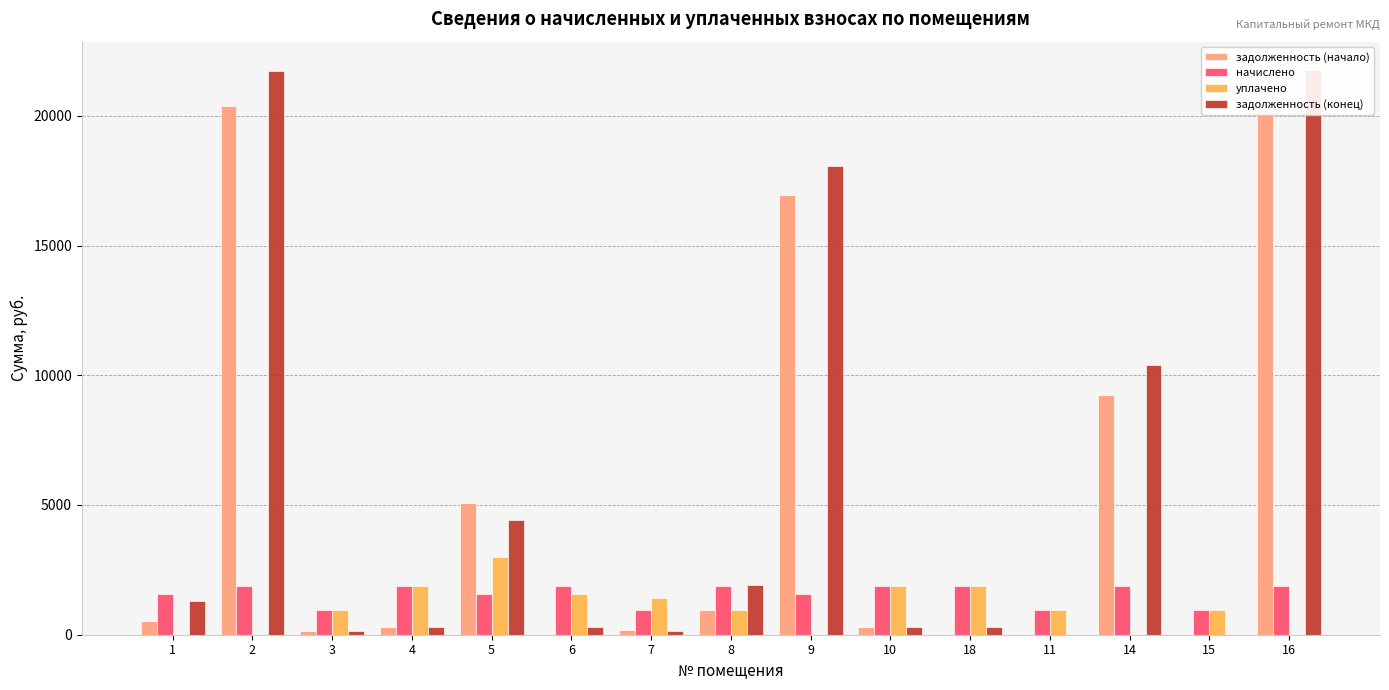

How many series are shown in this chart?

4